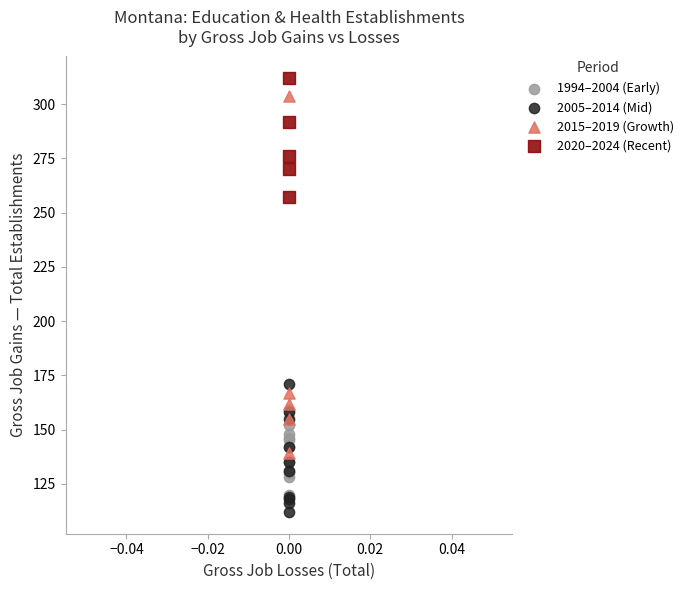

Which series has the widest spread of Y values?

2015–2019 (Growth)